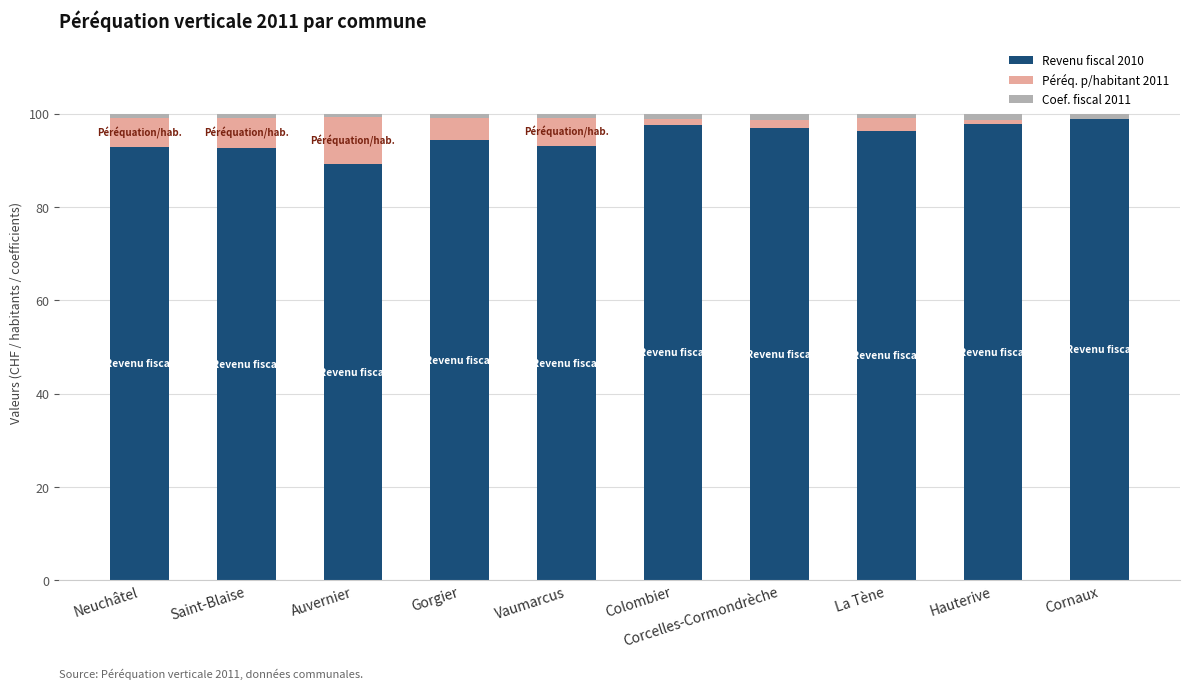

What are all the series names shown in the legend?

Revenu fiscal 2010, Péréq. p/habitant 2011, Coef. fiscal 2011